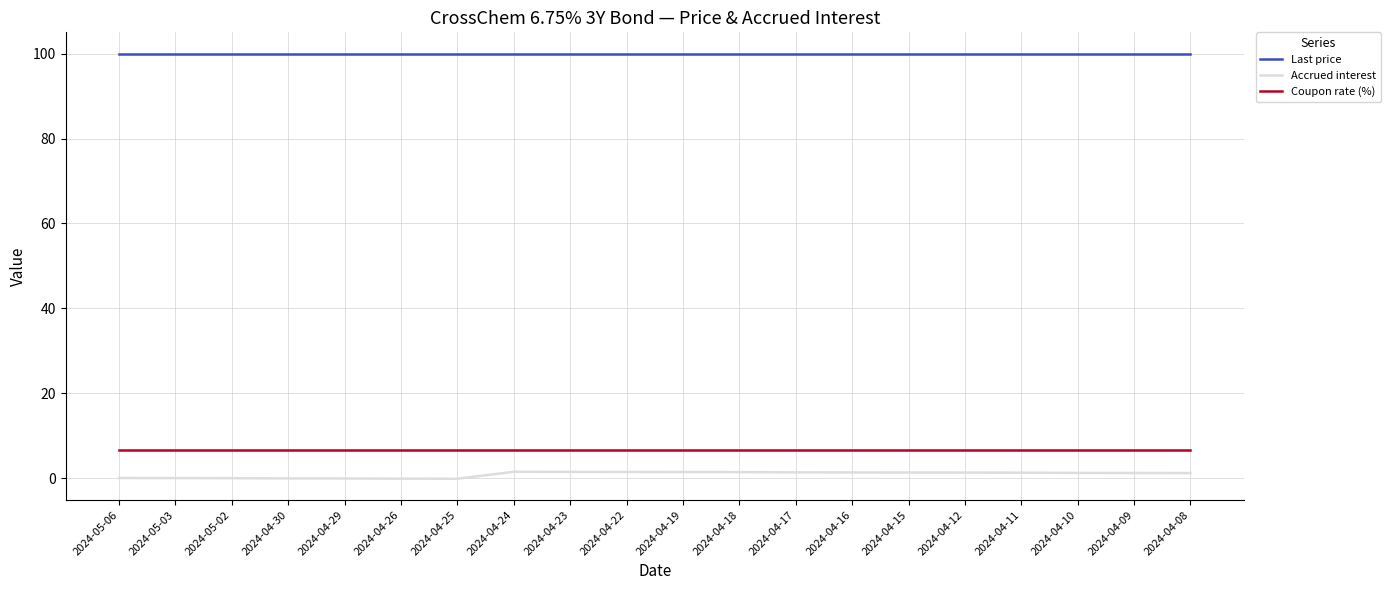

Does the chart have visible grid lines?

Yes